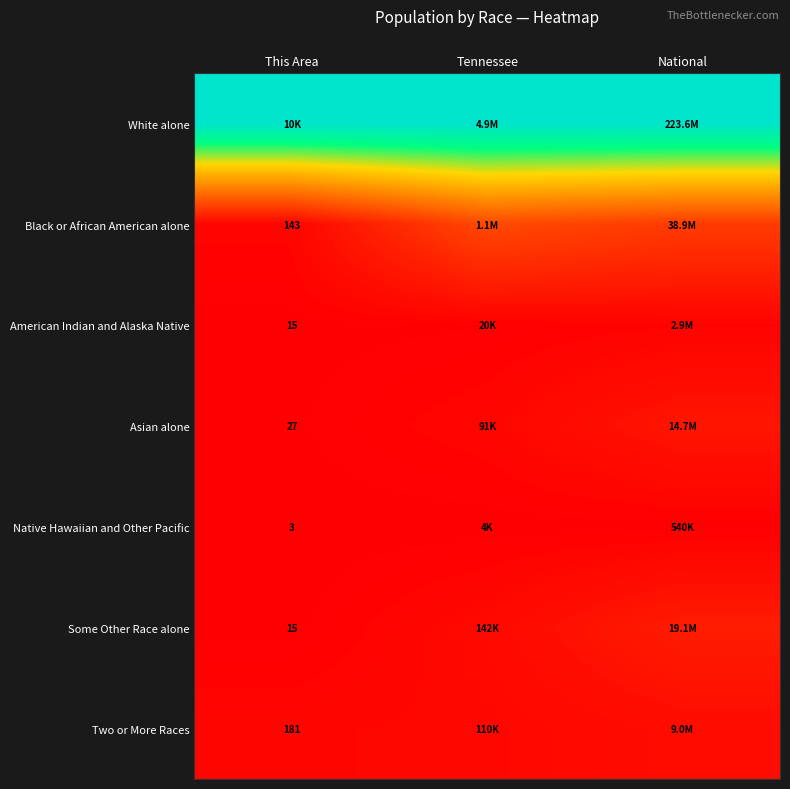

At which category does the chart reach its minimum across all series?

This Area